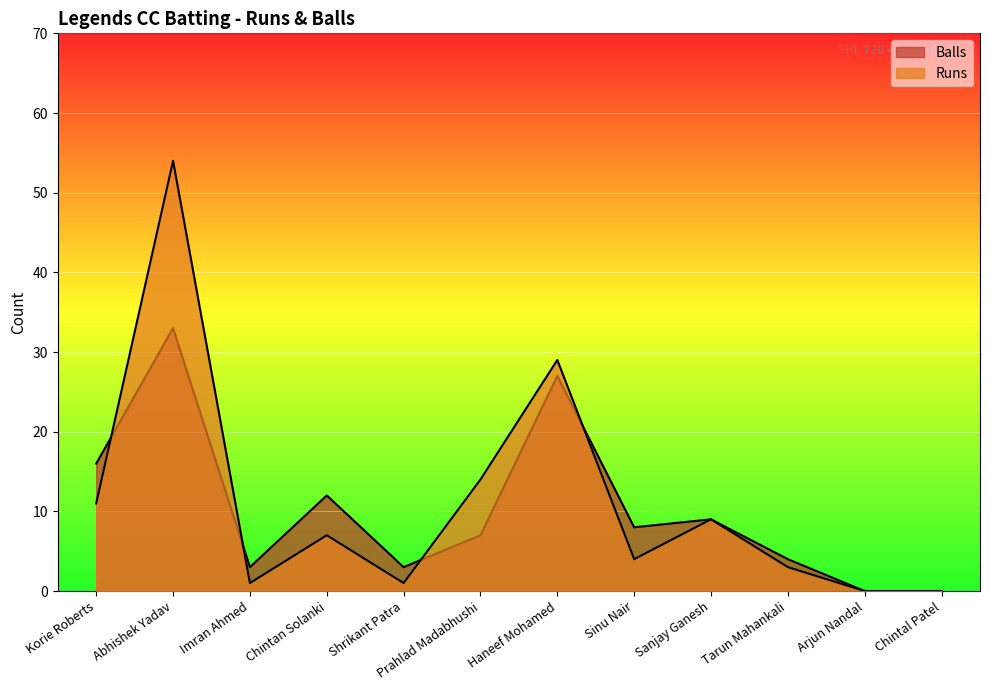

What position from the left is Shrikant Patra?

5